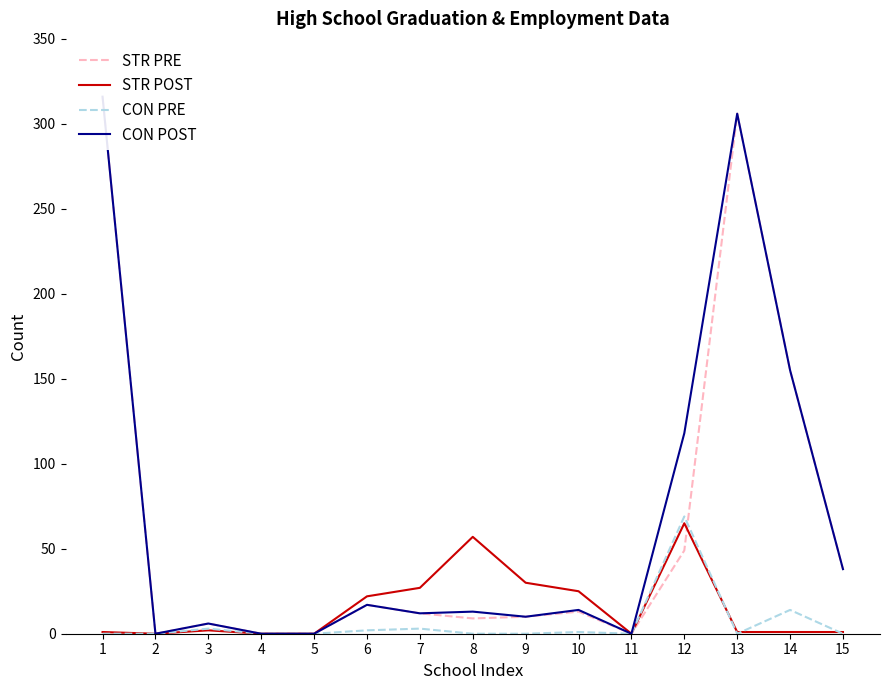

Does the chart display data point markers on the line(s)?

No